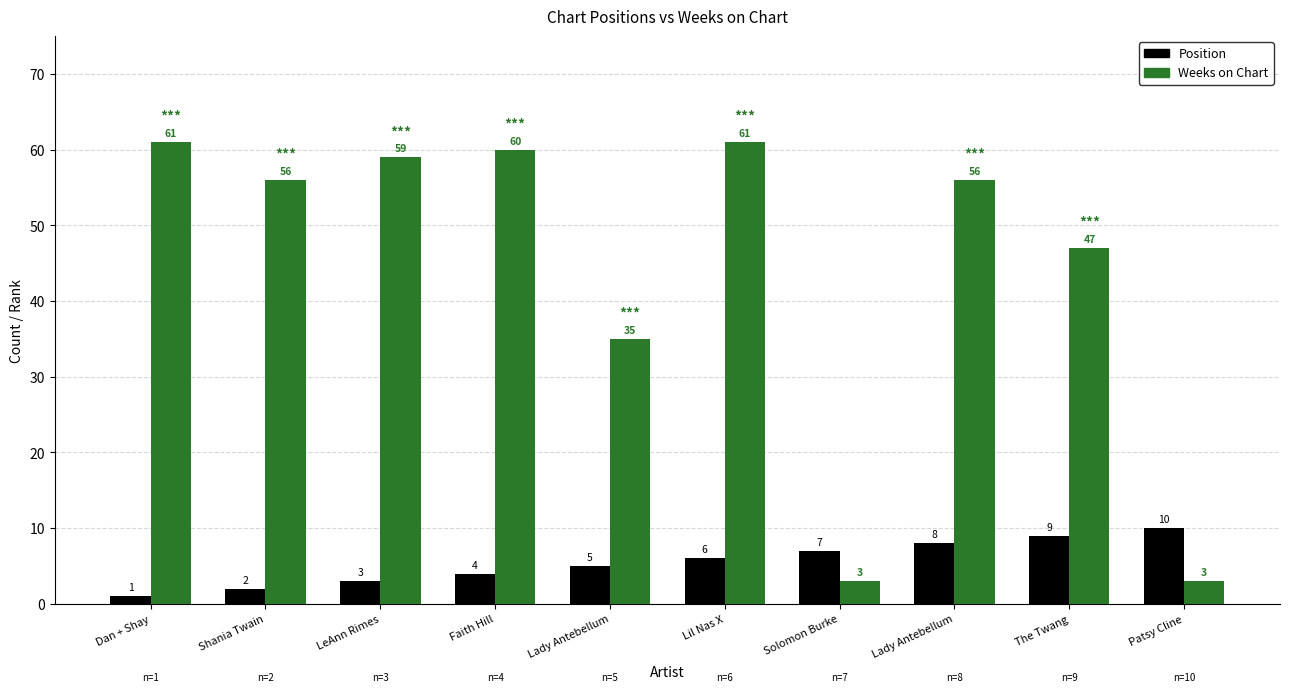

How many data points in Position are less than 6?

5